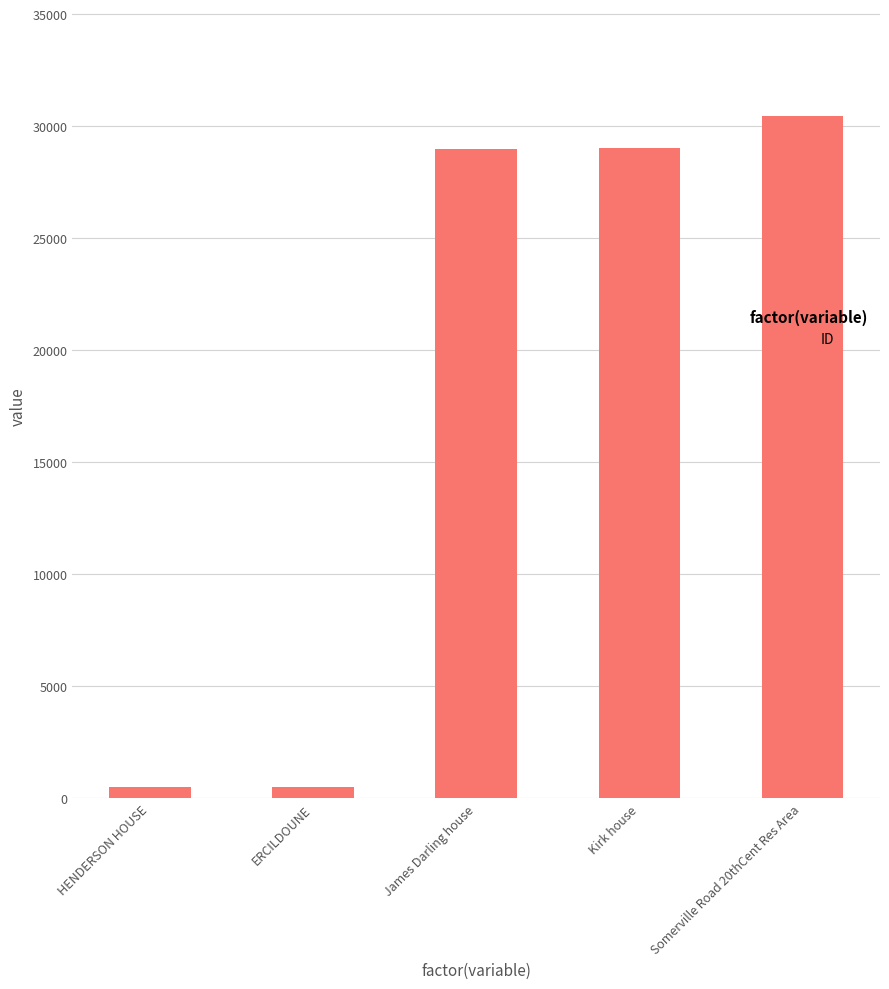

Between ERCILDOUNE and James Darling house, which is larger?

James Darling house